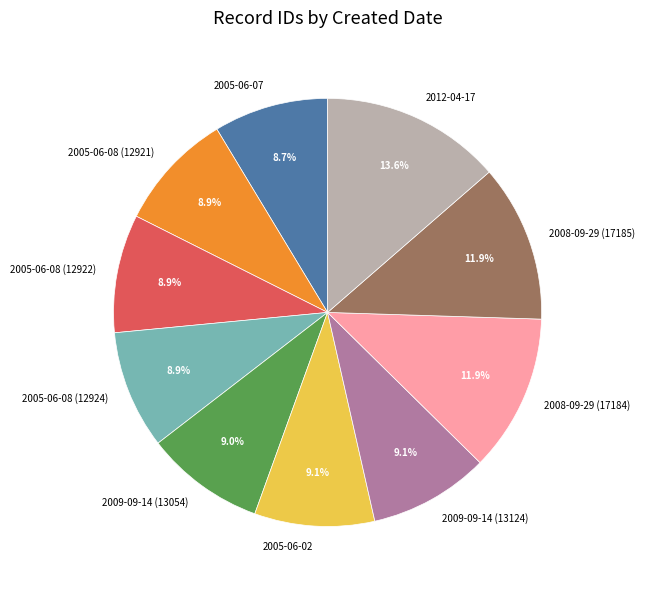

Does 2005-06-08 (12921) represent more than half of the total?

No